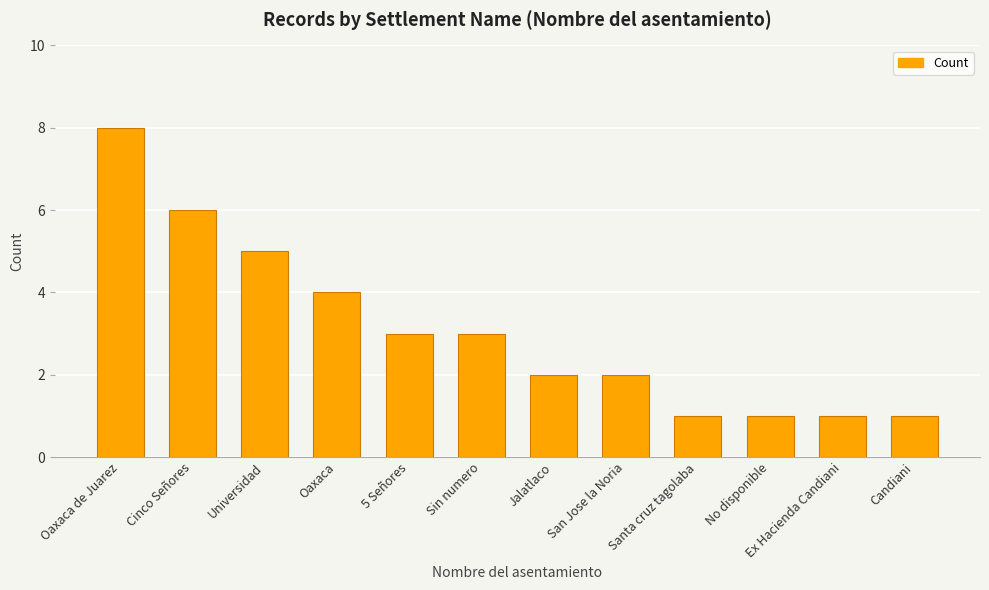

True or false: the data shows 2 at Universidad.

False